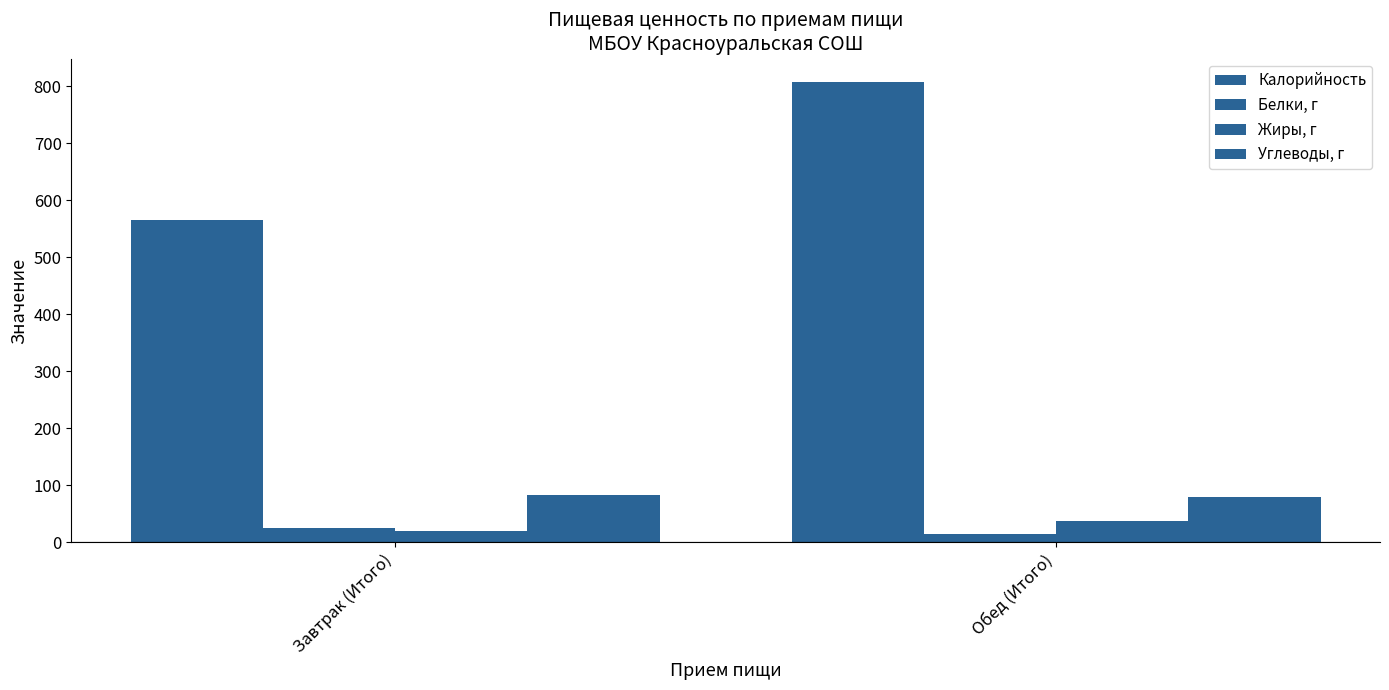

How many data points in Калорийность are less than 807?

1